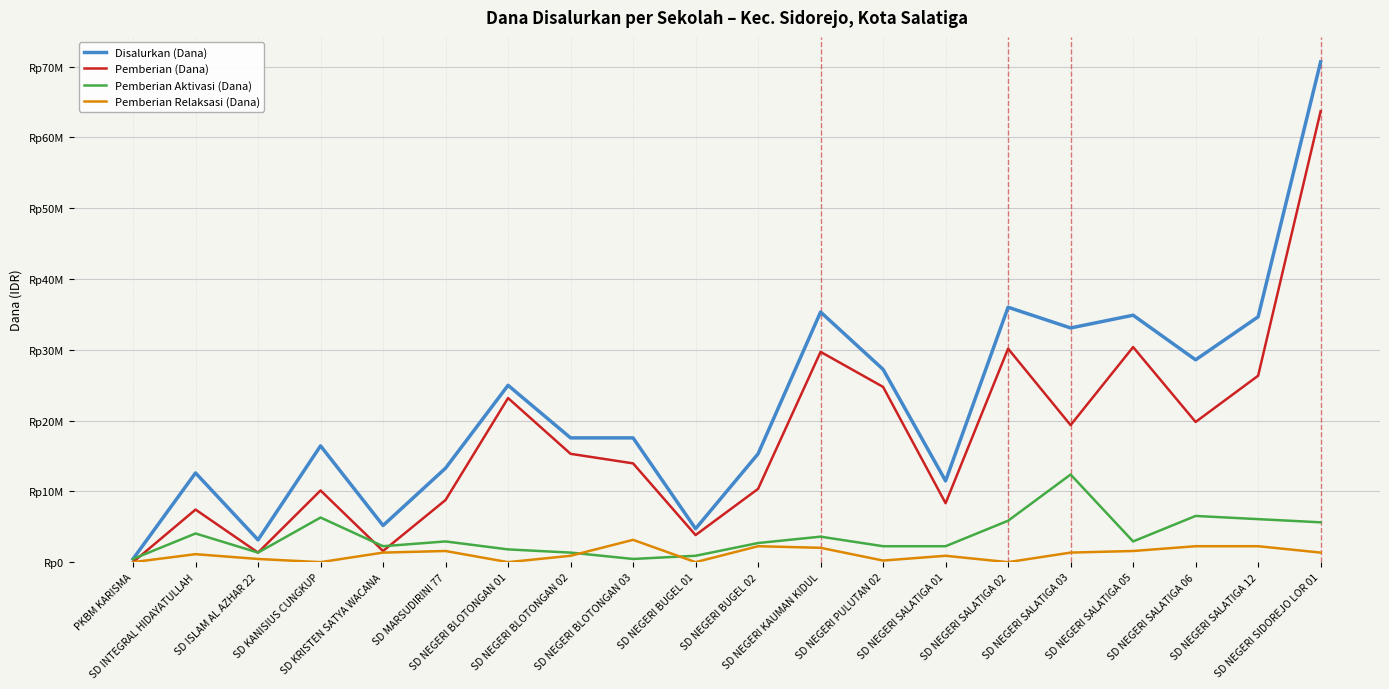

What is the label of the 5th point from the left?

SD KRISTEN SATYA WACANA